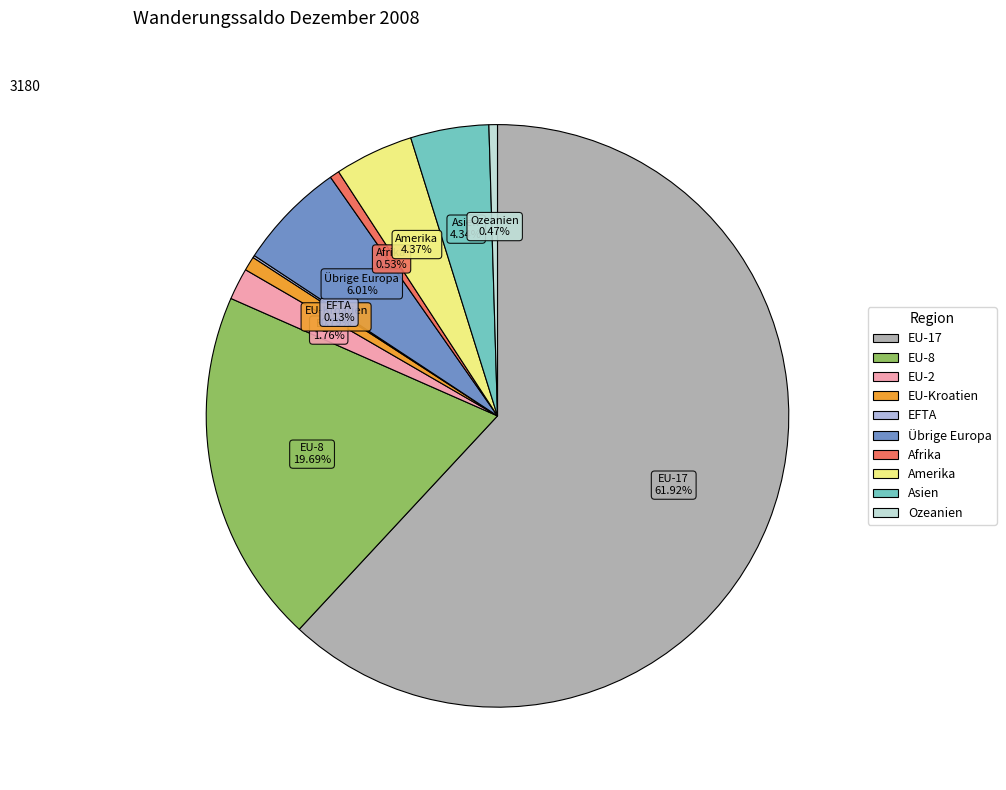

Does EU-Kroatien account for over 50% of the chart?

No